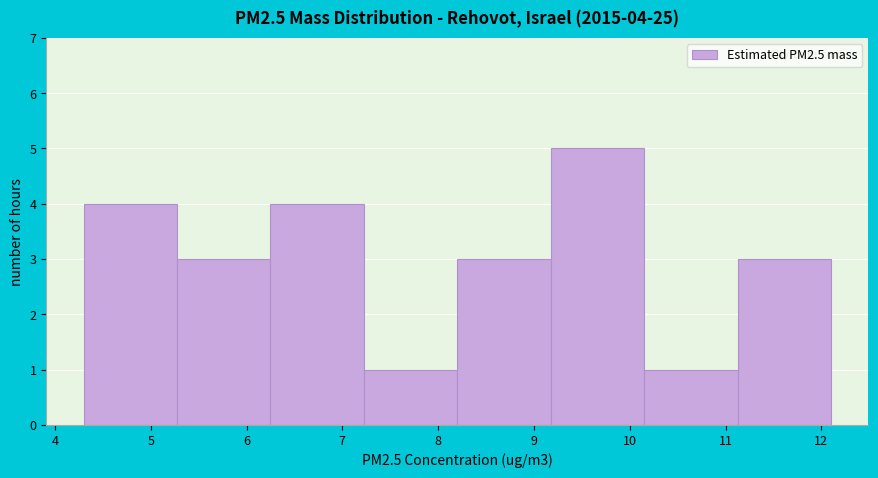

Which range on the x-axis has the tallest bar?

9.2 to 10.2